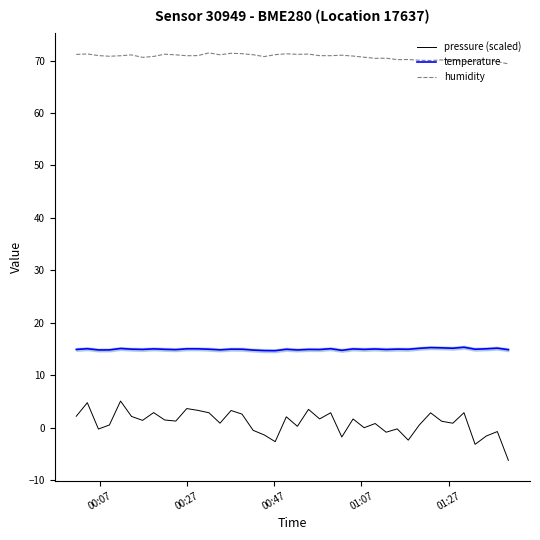

What is the value of the temperature point at the 11th from the left?

15.1